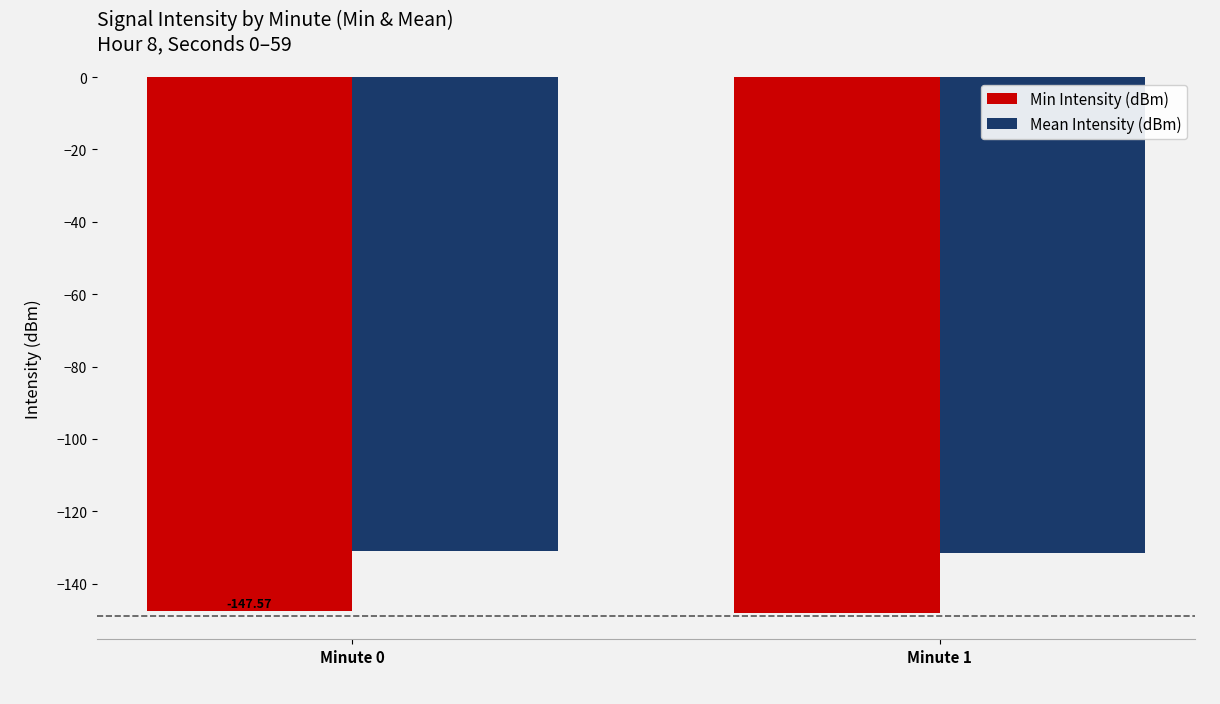

Is the value of Min Intensity (dBm) at Minute 1 greater than the value of Mean Intensity (dBm) at Minute 0?

No